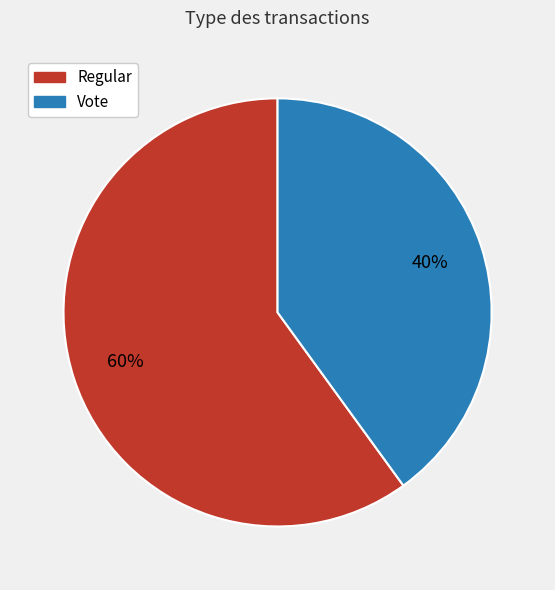

Do Vote and Regular together represent more than half of the pie?

Yes